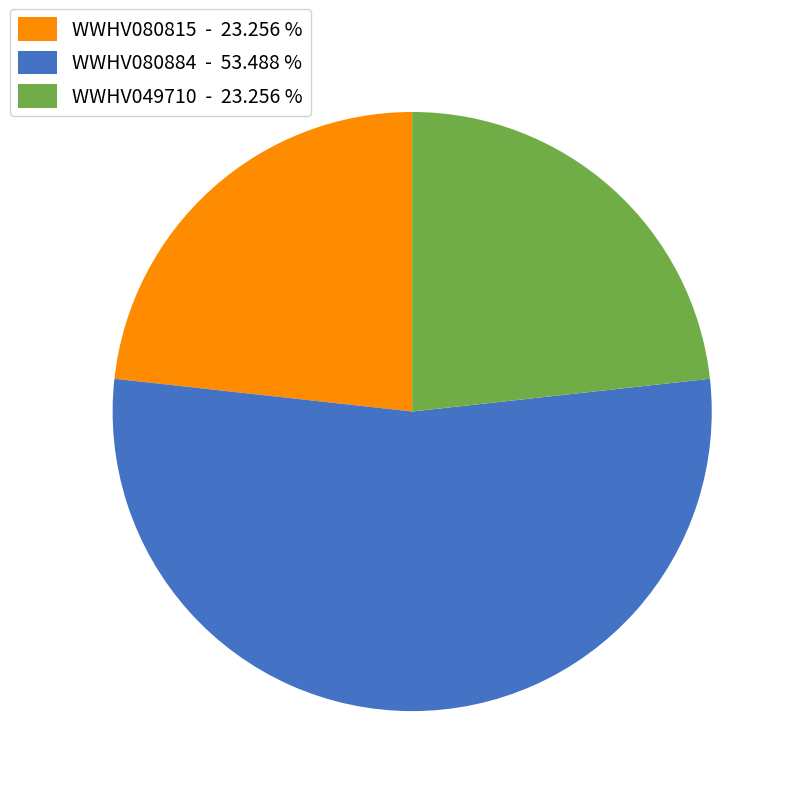

Is WWHV049710 - 23.256 % the majority of the pie?

No